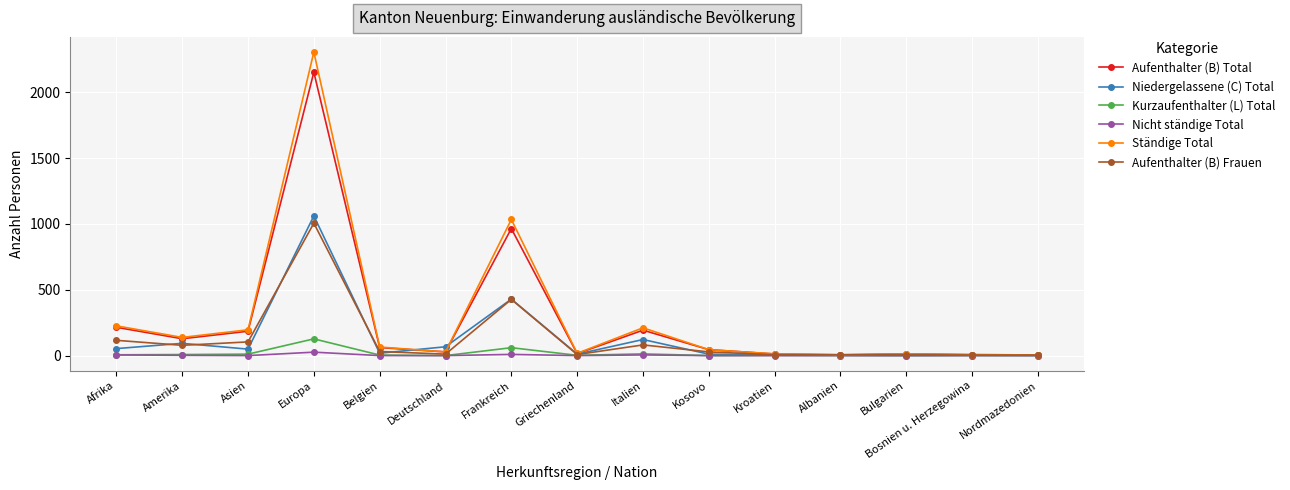

Count the number of categories in the chart.

15